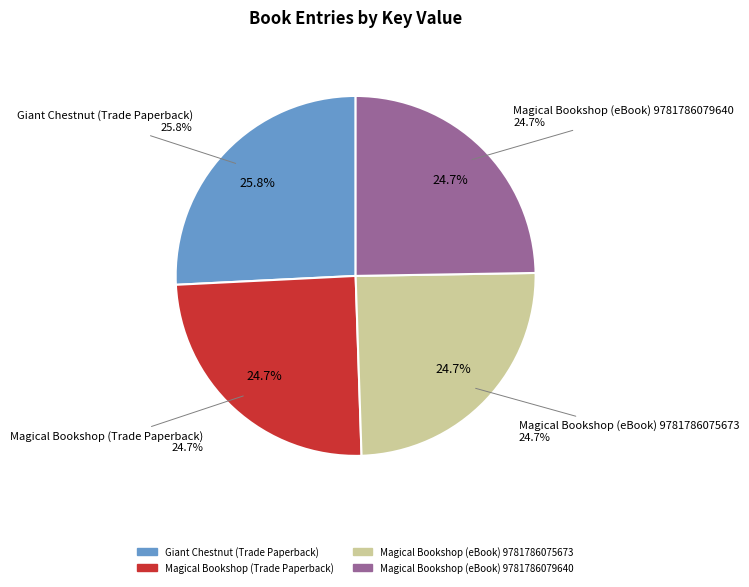

Which slice is the smallest?

Magical Bookshop (Trade Paperback)